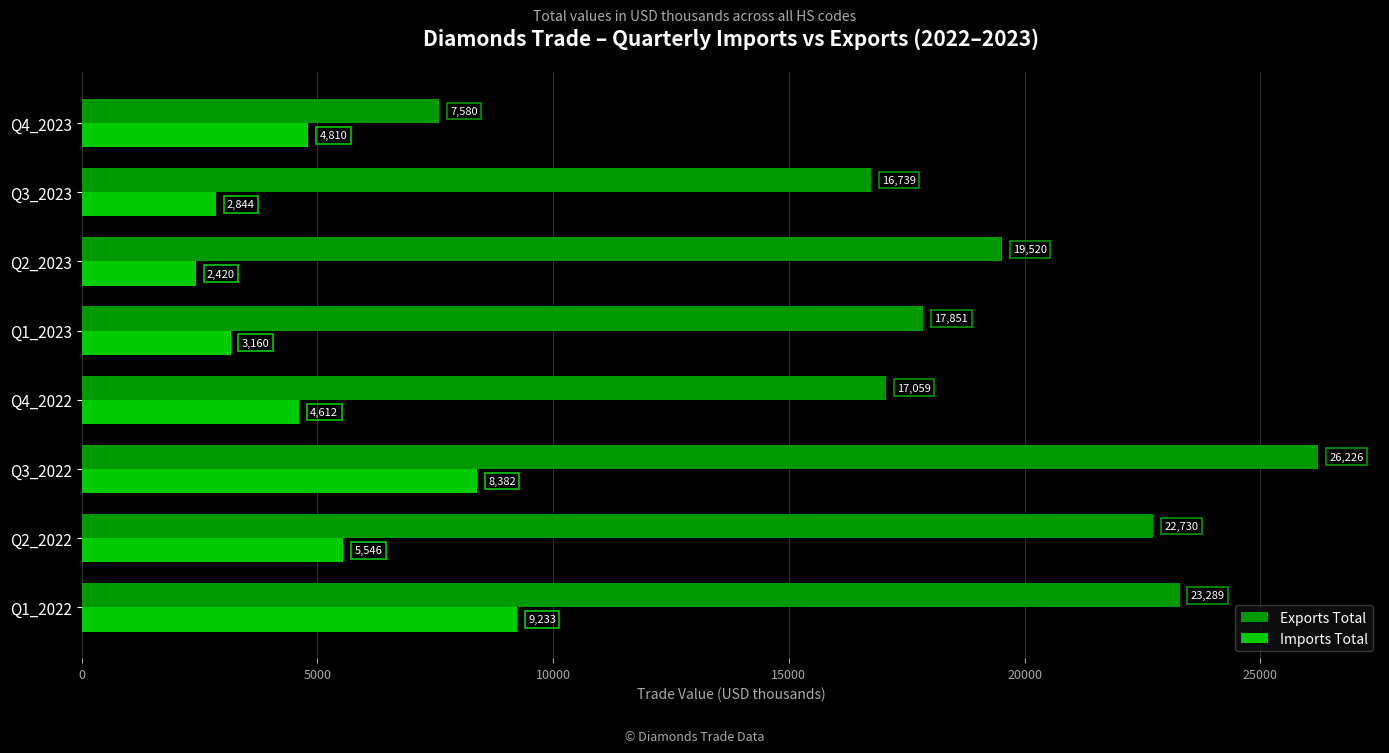

Is it true that Imports Total equals 5545.8 at Q2_2022?

True